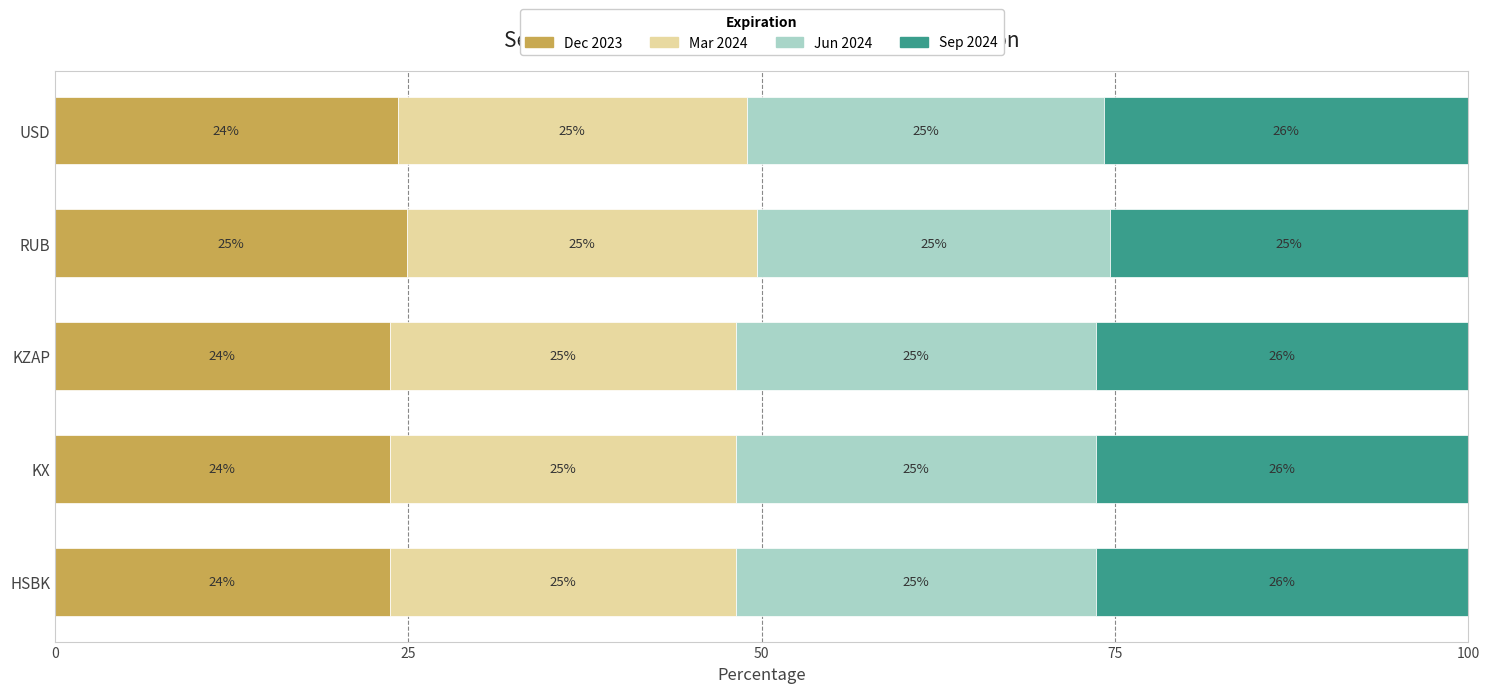

What is the total value across all series at USD?

100.0